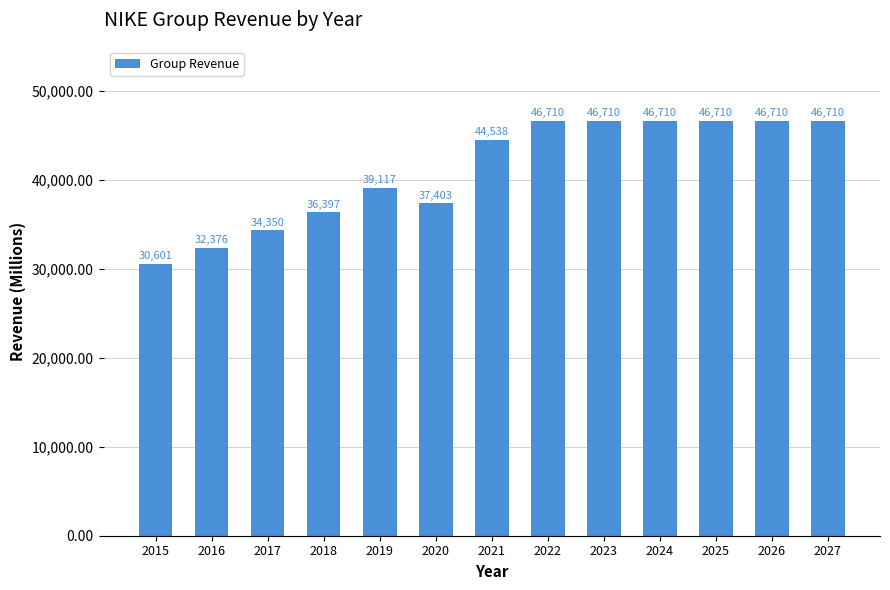

True or false: the data shows 30601 at 2015.

True